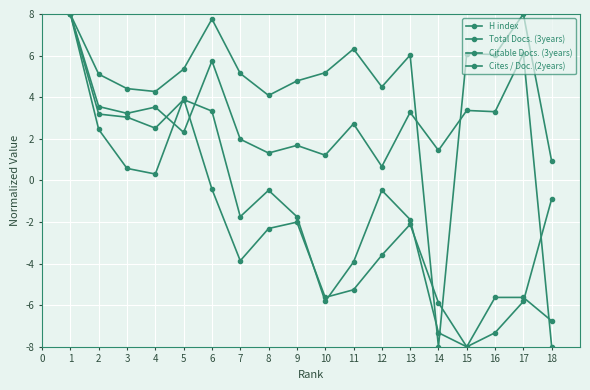

How many values in Total Docs. (3years) are above zero?

17